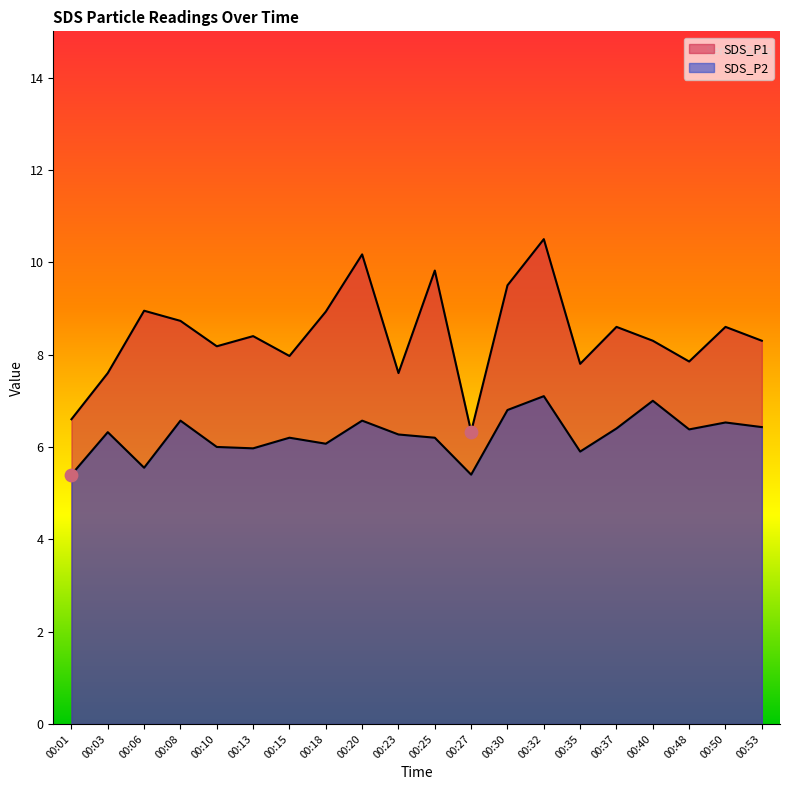

Which series reaches the maximum Y coordinate?

SDS_P1